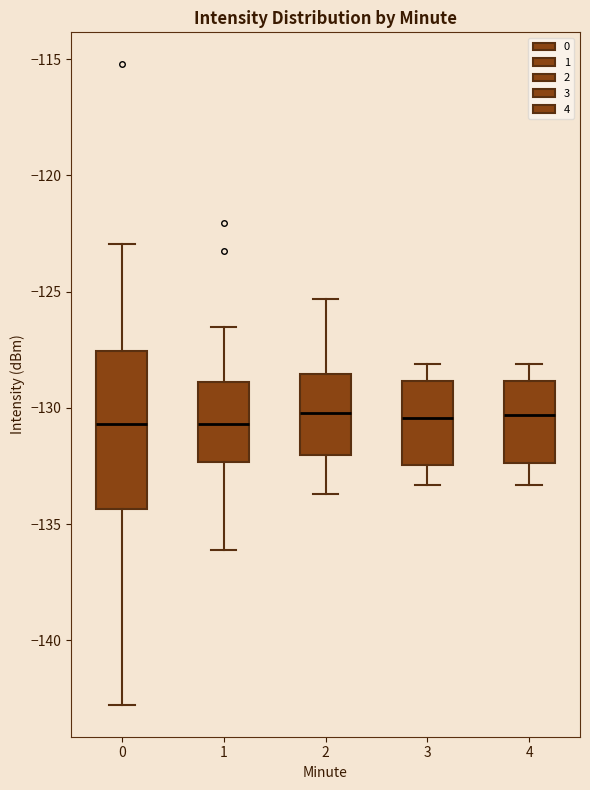

Where is the upper edge of the box at x = 1 on the y-axis? The values are not printed on the chart, so give them approximately, as read against the axis.

-129.0